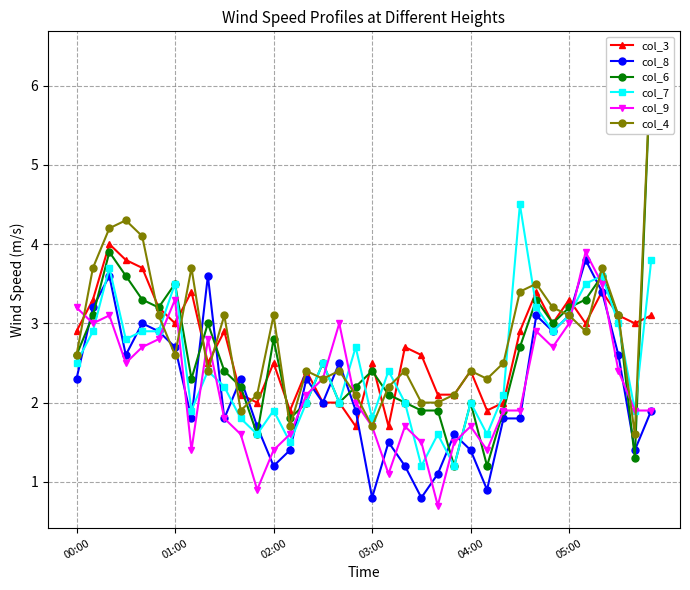

Which series has the widest spread of values?

col_6